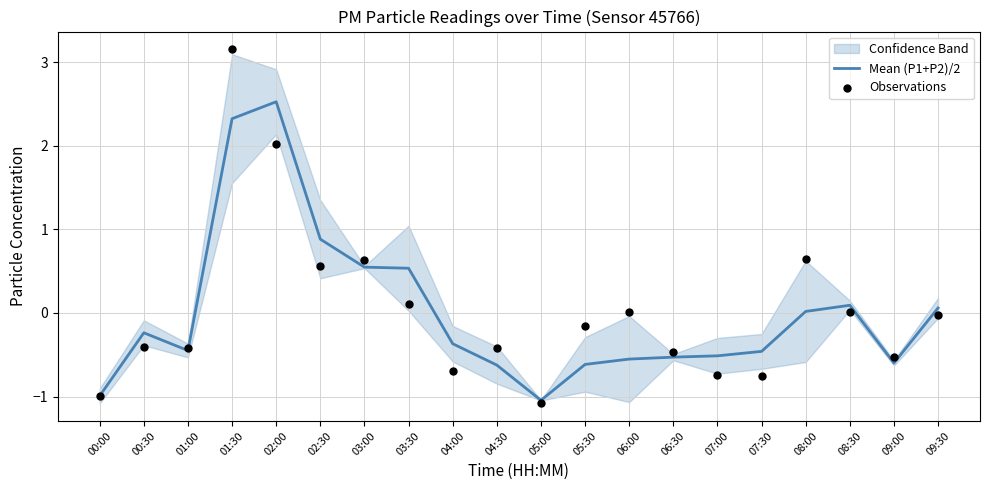

At which category is the sum across all series the highest?

01:30